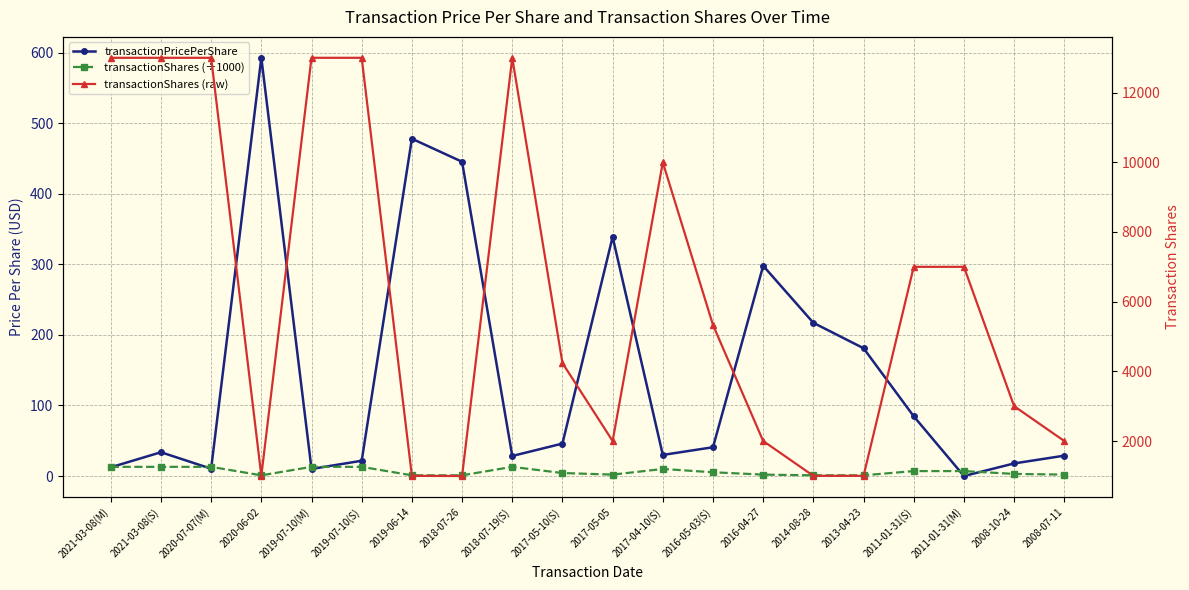

At which label is transactionShares (raw) closest to 6997?

2011-01-31(S)